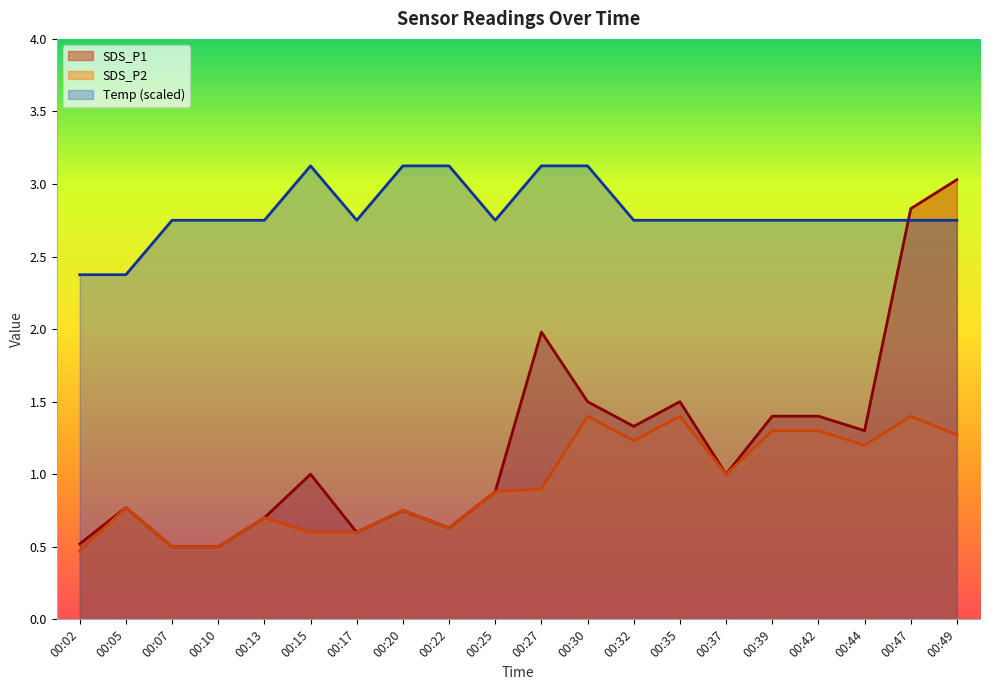

True or false: Temp has a value of 0.6 at 00:25.

False